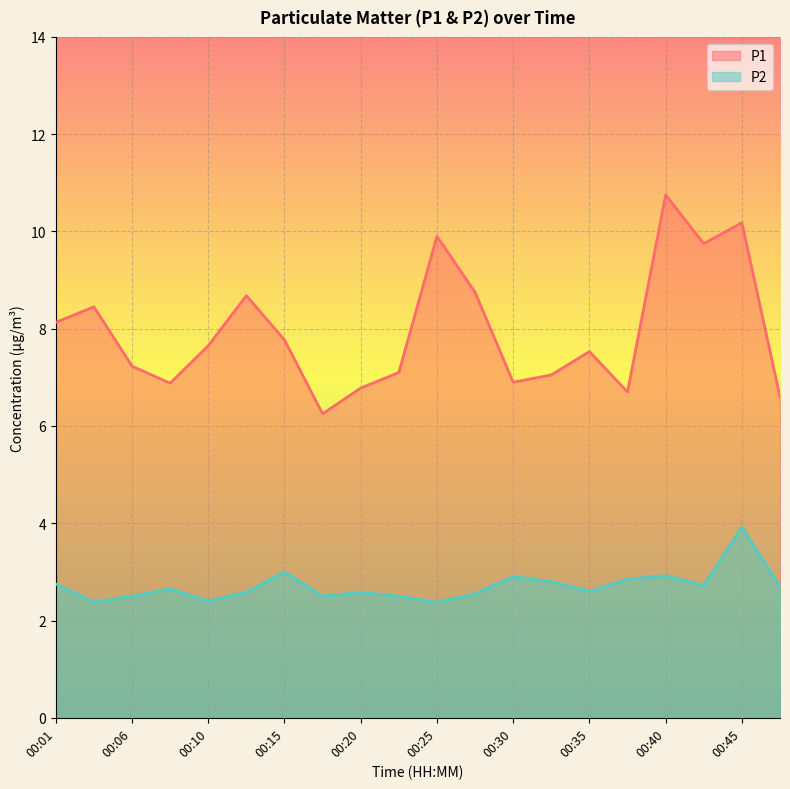

Which category has the lowest value across all series?

00:25